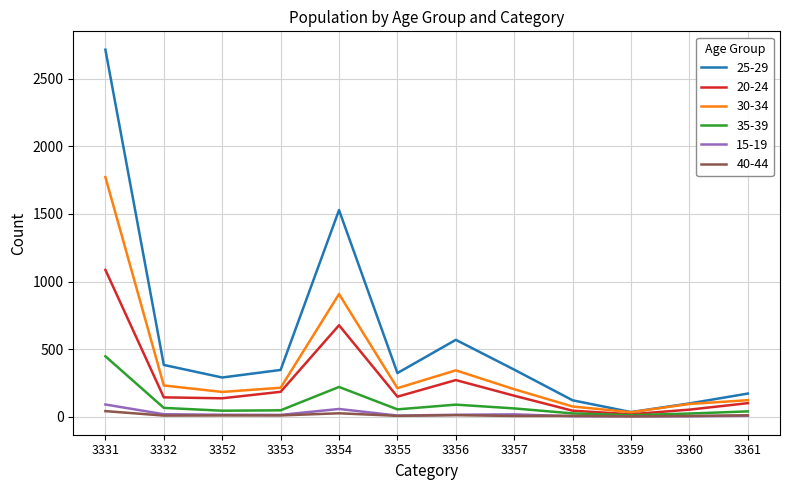

At which category is the sum across all series the highest?

3331